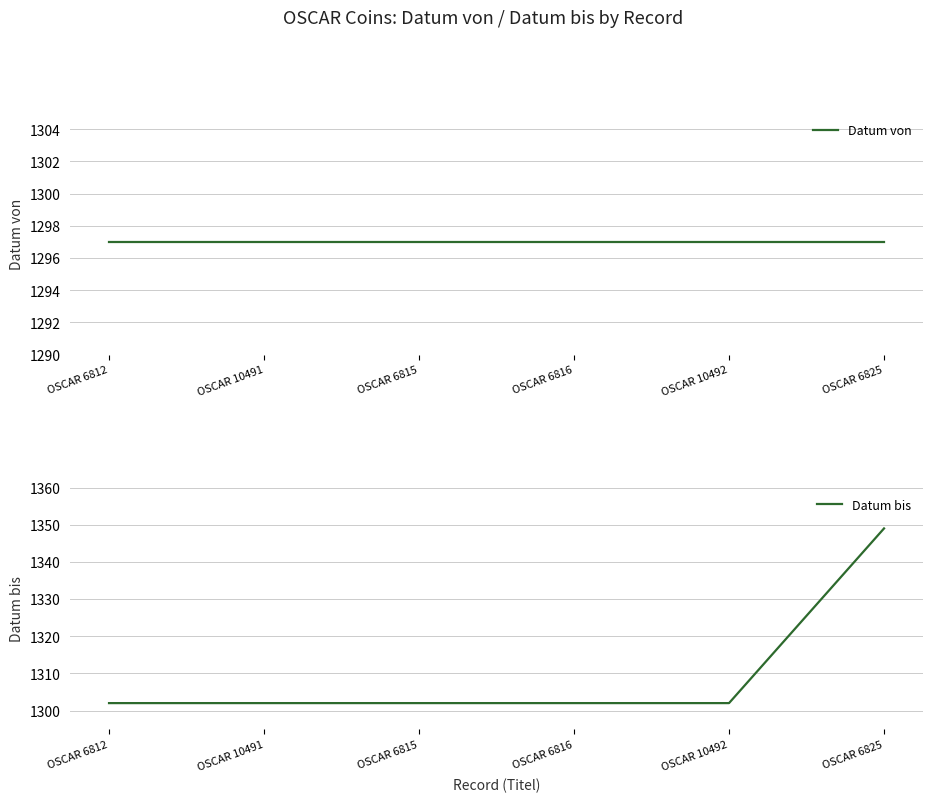

What are all the series names shown in the legend?

Datum von, Datum bis